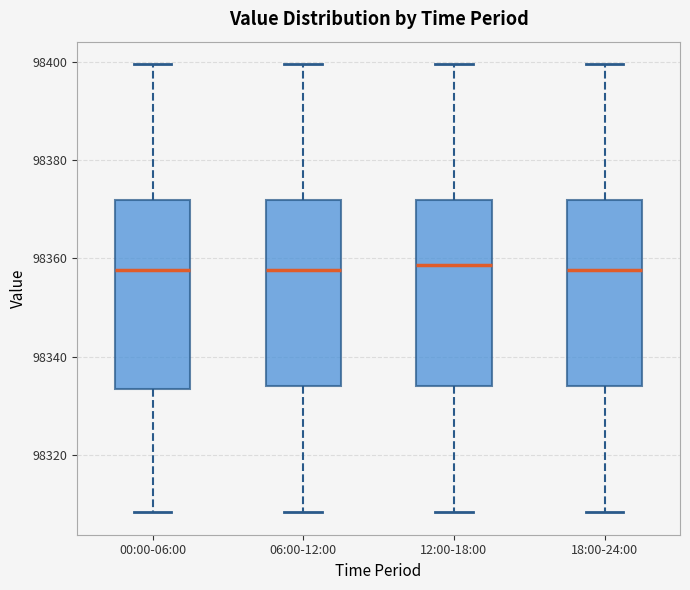

Reading left to right, read every box against the y-axis: the position of its median line, the range the box covers, and the ends of its whiskers. The values are not printed on the chart, so give them approximately, as read against the axis.

00:00-06:00: median 98358, box 98334 to 98372, whiskers 98308 to 98400
06:00-12:00: median 98358, box 98334 to 98372, whiskers 98308 to 98400
12:00-18:00: median 98358, box 98334 to 98372, whiskers 98308 to 98400
18:00-24:00: median 98358, box 98334 to 98372, whiskers 98308 to 98400